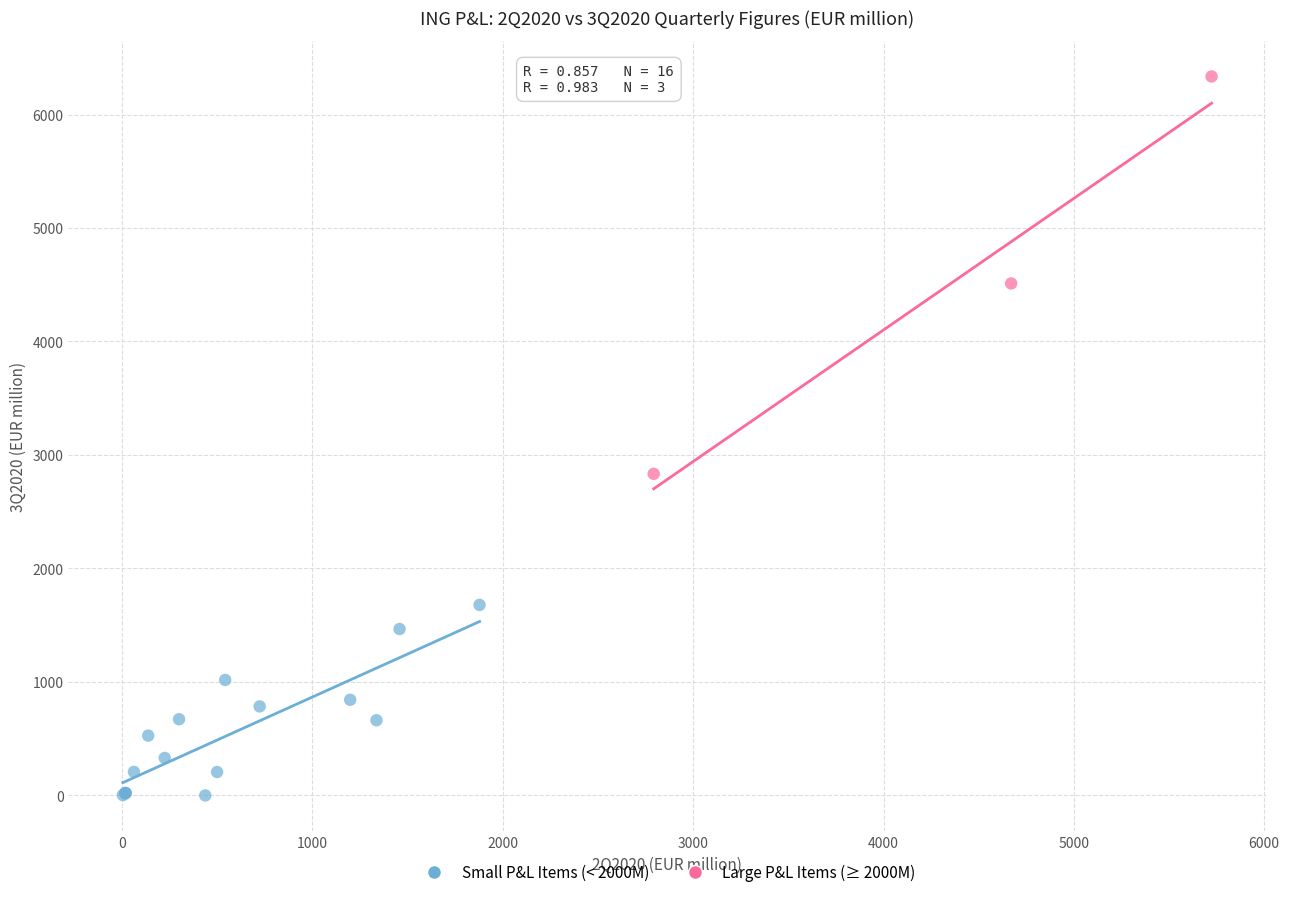

Which series contains the highest Y value?

Large P&L Items (≥ 2000M)